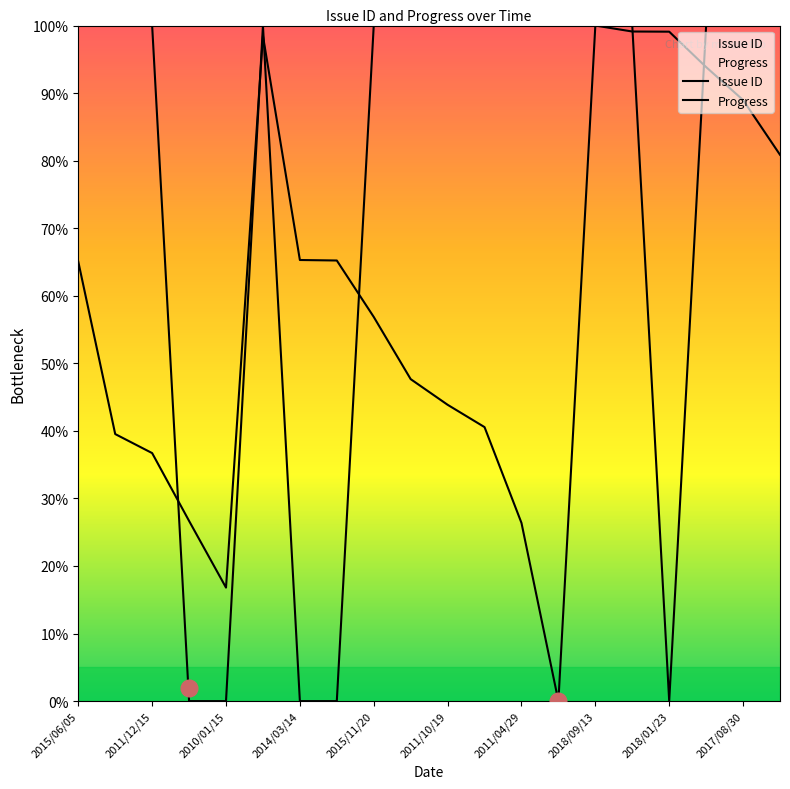

Count the number of data series in this chart.

2